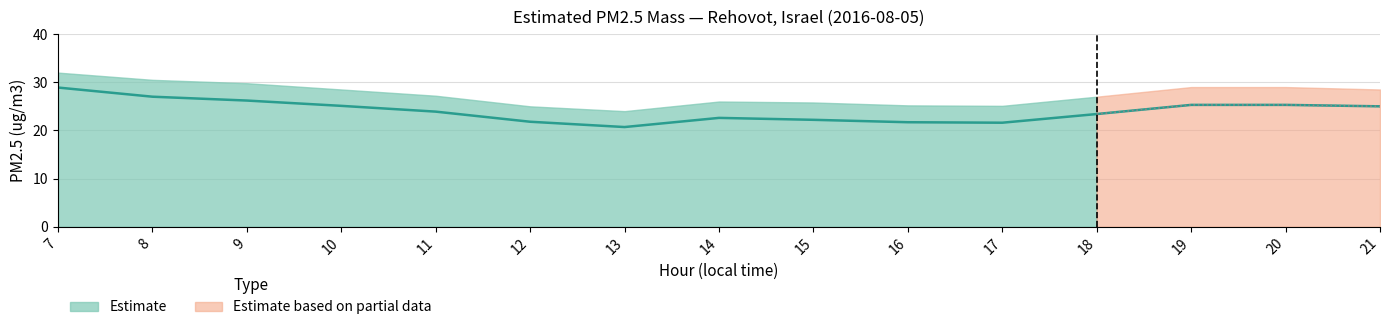

List the labels in order of value, smallest first.

13, 17, 16, 12, 15, 14, 18, 11, 21, 10, 19, 20, 9, 8, 7